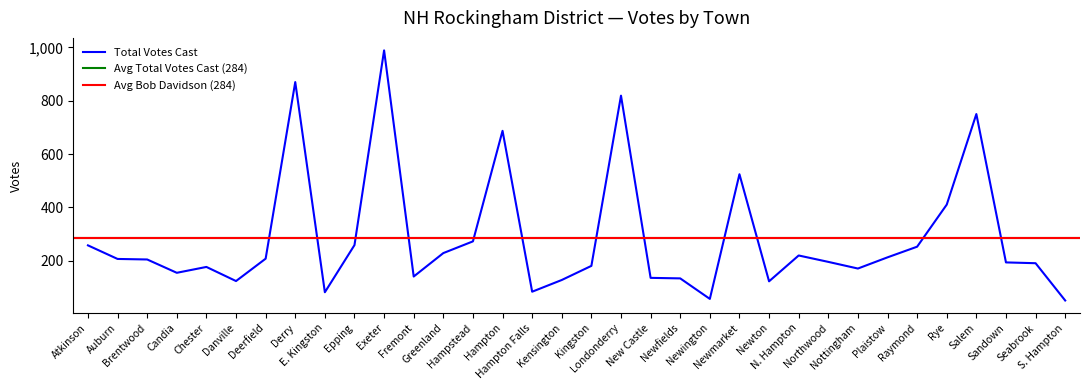

The value of Total Votes Cast at Hampton Falls is 110. True or false?

False